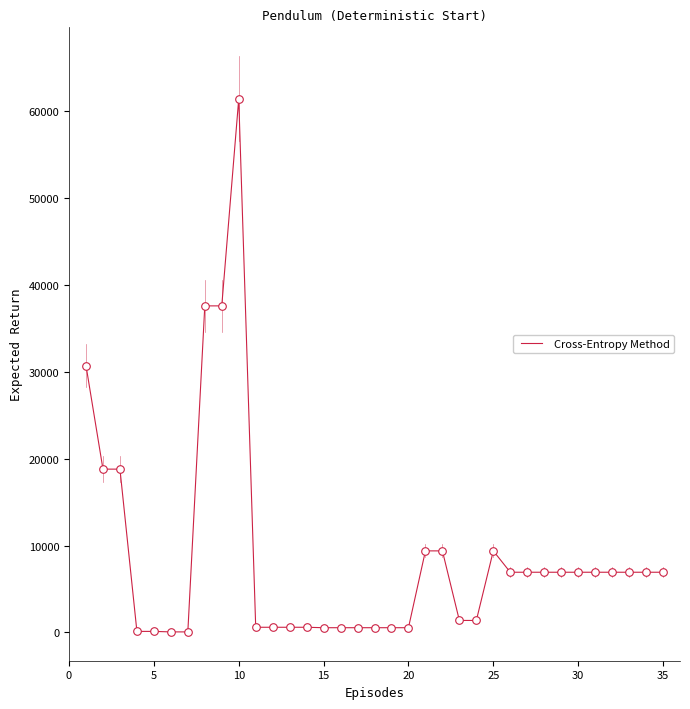

What is the difference between the maximum and minimum values?

61377.2